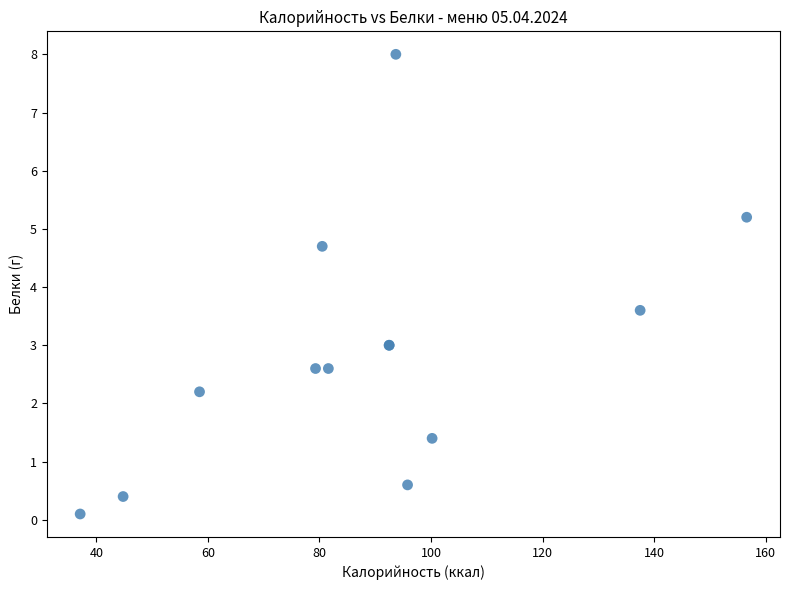

What Y value in the scatter plot is closest to 4?

3.6